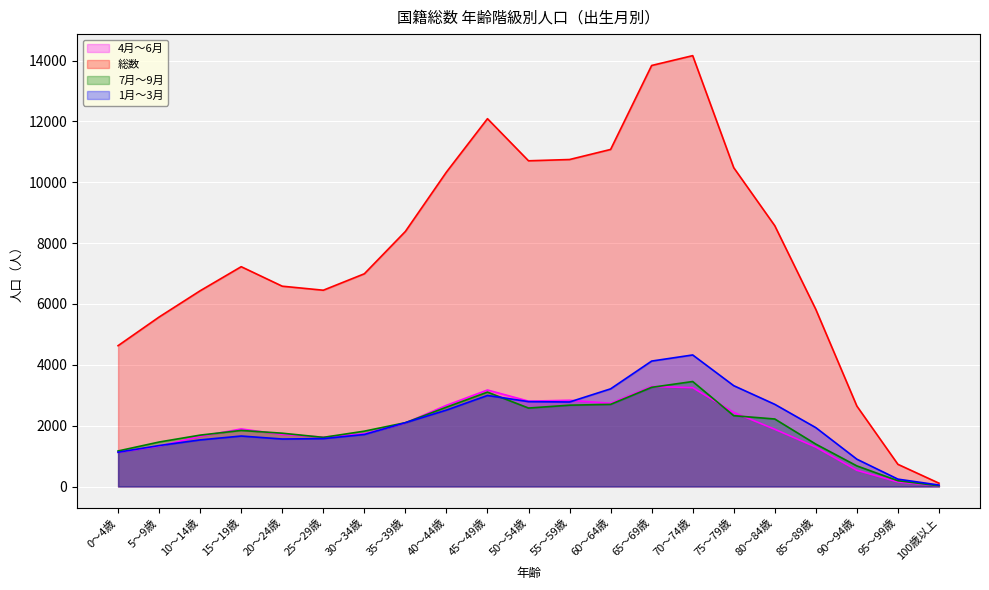

Is the value of 総数 at 25～29歳 greater than the value of 7月～9月 at 30～34歳?

Yes